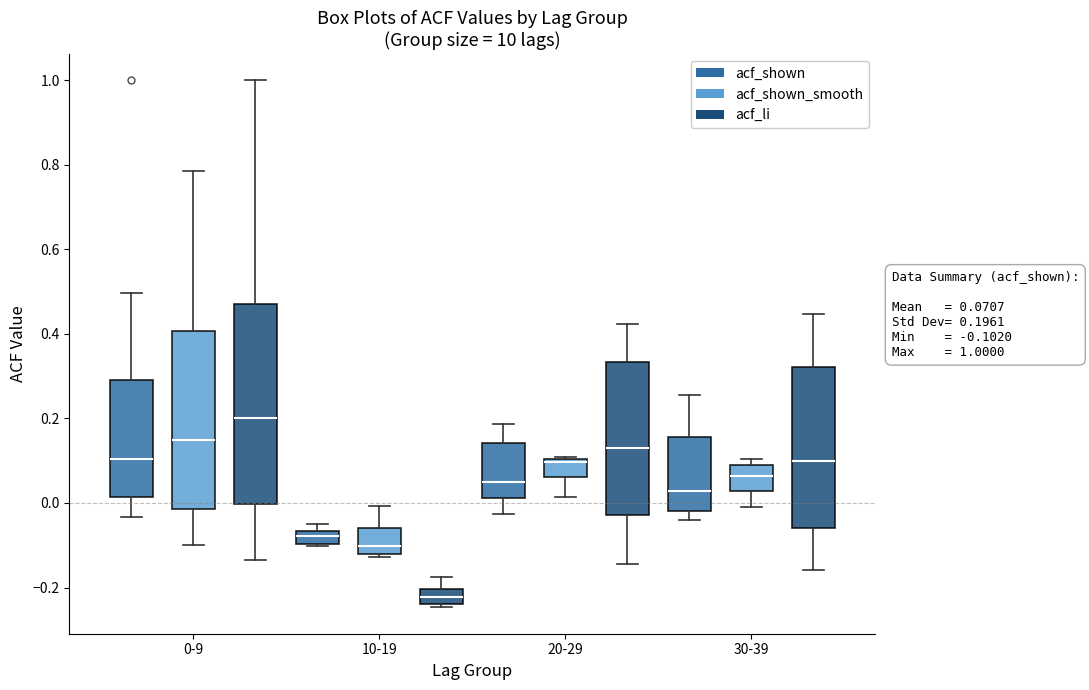

Which box is the tallest, from its lower edge to its upper edge?

0-9 (acf_li)